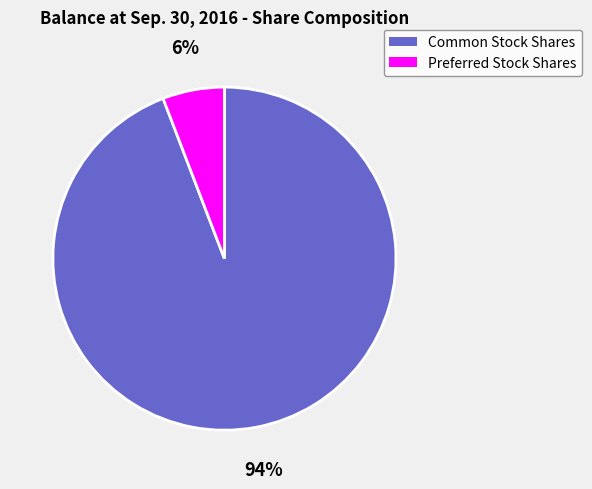

Count the number of slices in the pie.

2